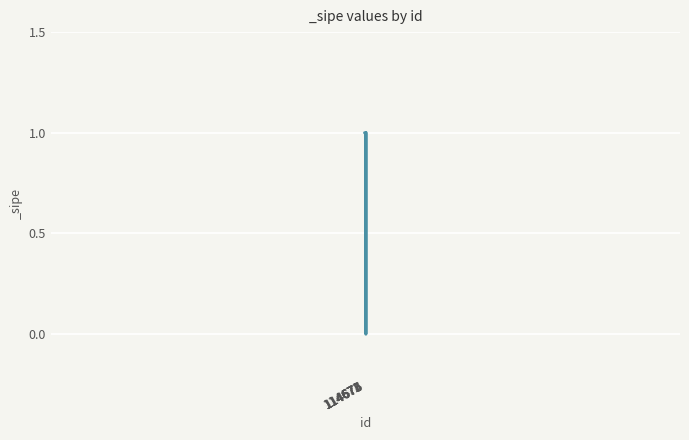

What is the difference between the maximum and minimum values?

1